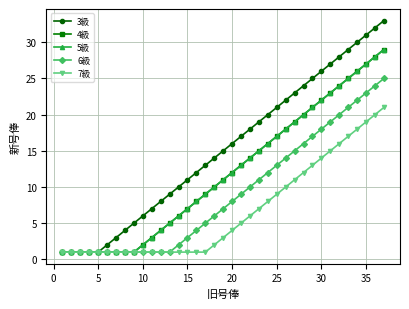

What is the minimum value for 4級?

1